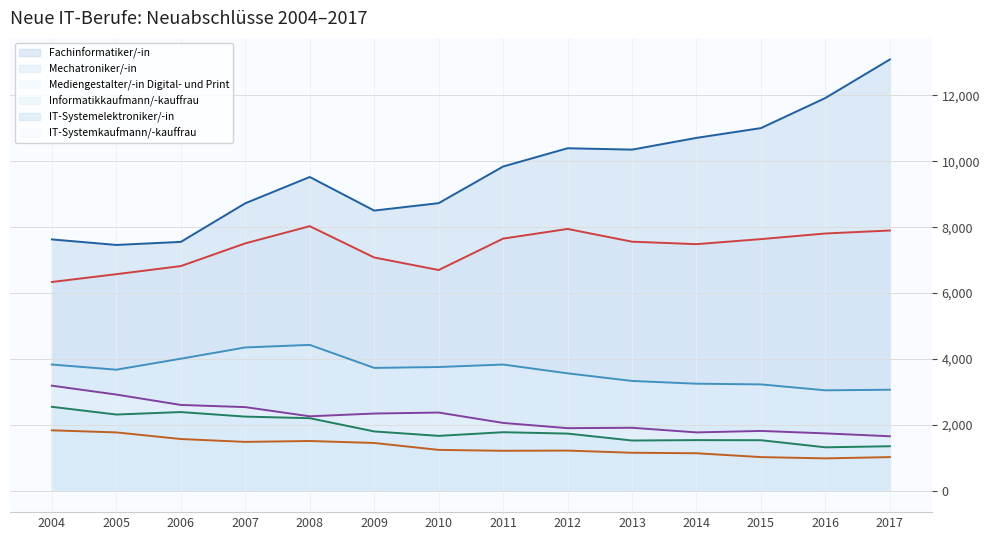

The Fachinformatiker/-in (line) series shows 18306 at 2014. True or false?

False